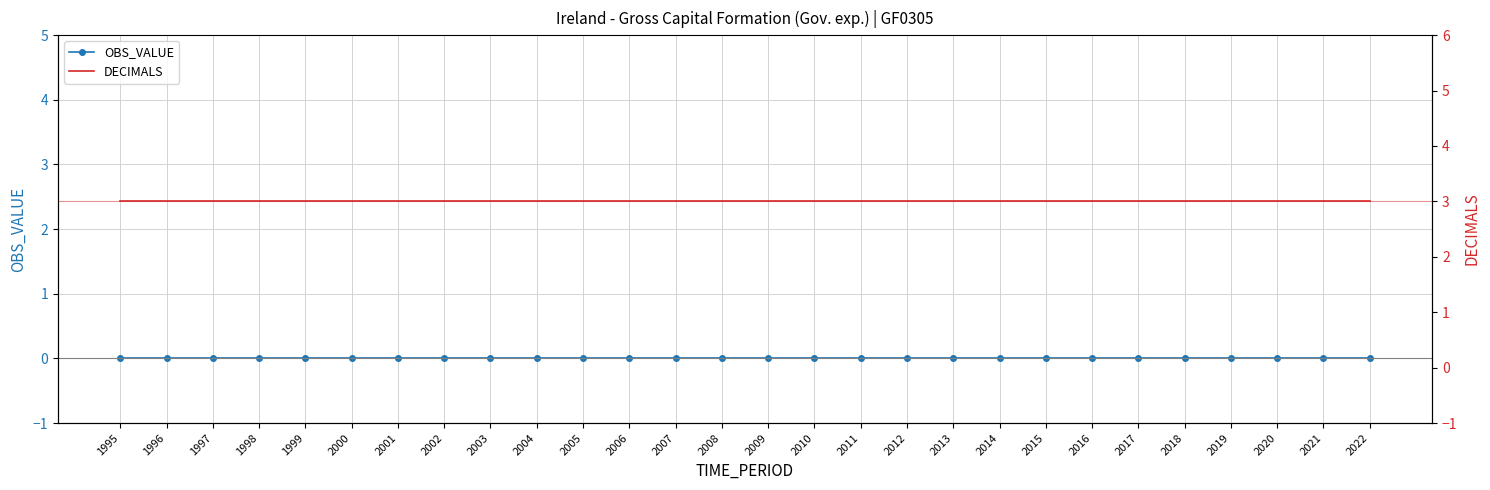

Does the chart have visible grid lines?

Yes